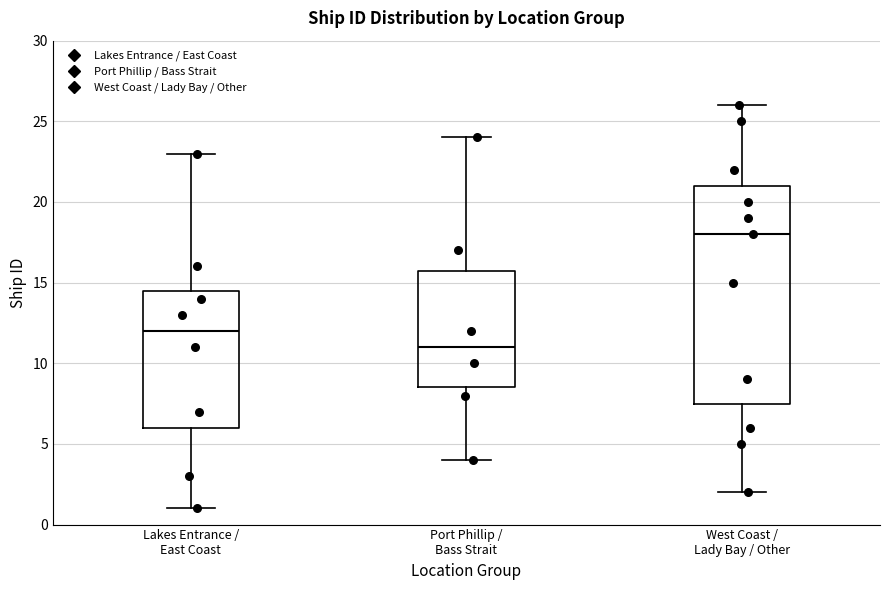

Where does the lower whisker of the box for West Coast / Lady Bay / Other end on the y-axis? The values are not printed on the chart, so give them approximately, as read against the axis.

2.0